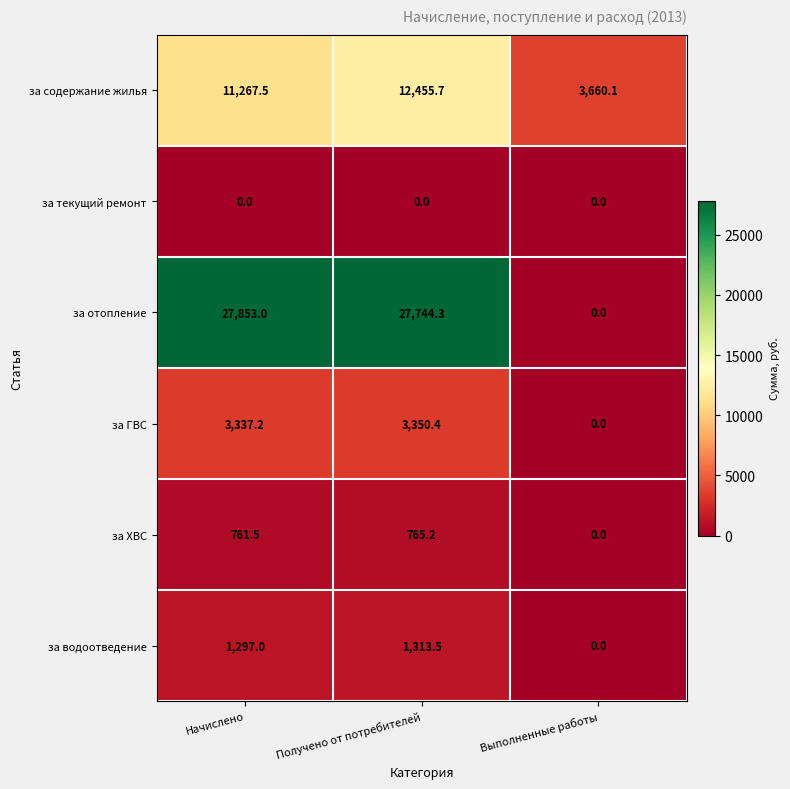

Which series has the largest range (max minus min)?

за отопление